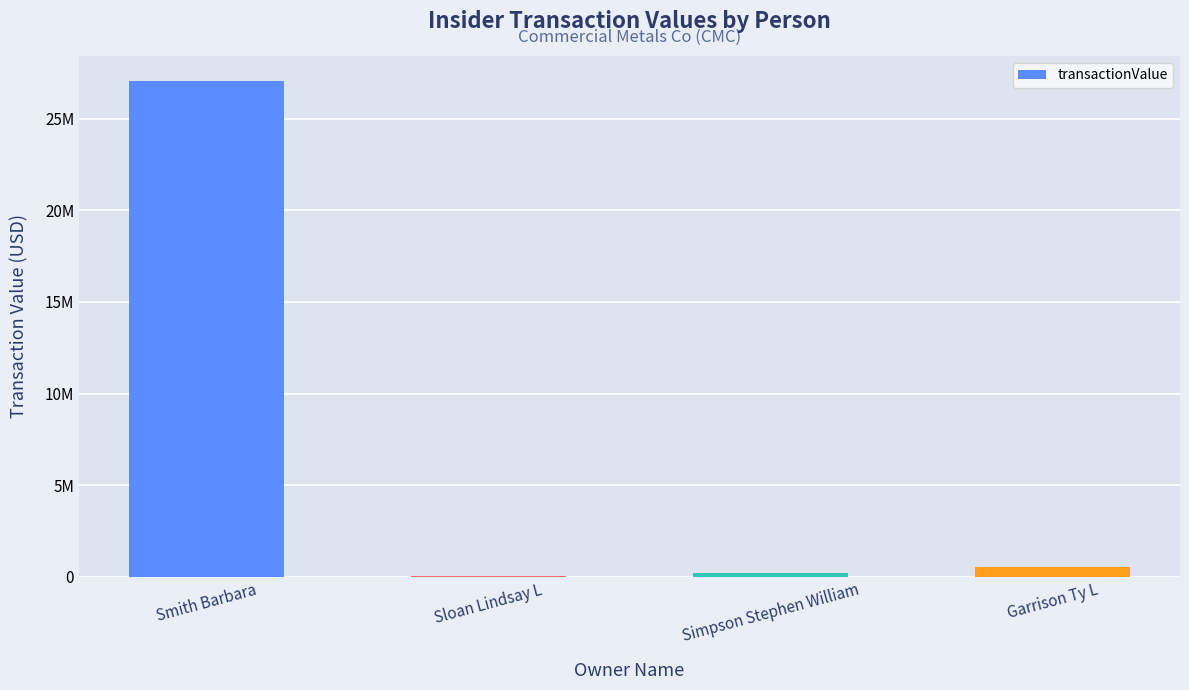

What is the sum of the values at Sloan Lindsay L and Simpson Stephen William?

238929